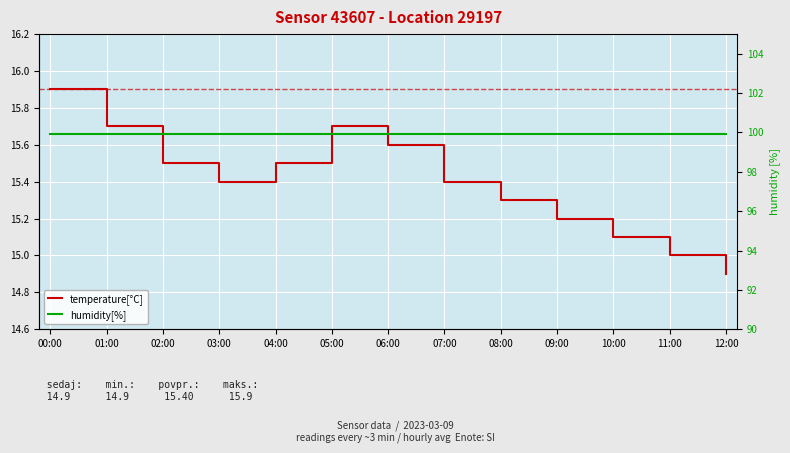

Reading left to right, extract all data points from this chart.

temperature[°C]: 15.9	15.7	15.5	15.4	15.5	15.7	15.6	15.4	15.3	15.2	15.1	15.0	14.9
humidity[%]: 99.9	99.9	99.9	99.9	99.9	99.9	99.9	99.9	99.9	99.9	99.9	99.9	99.9